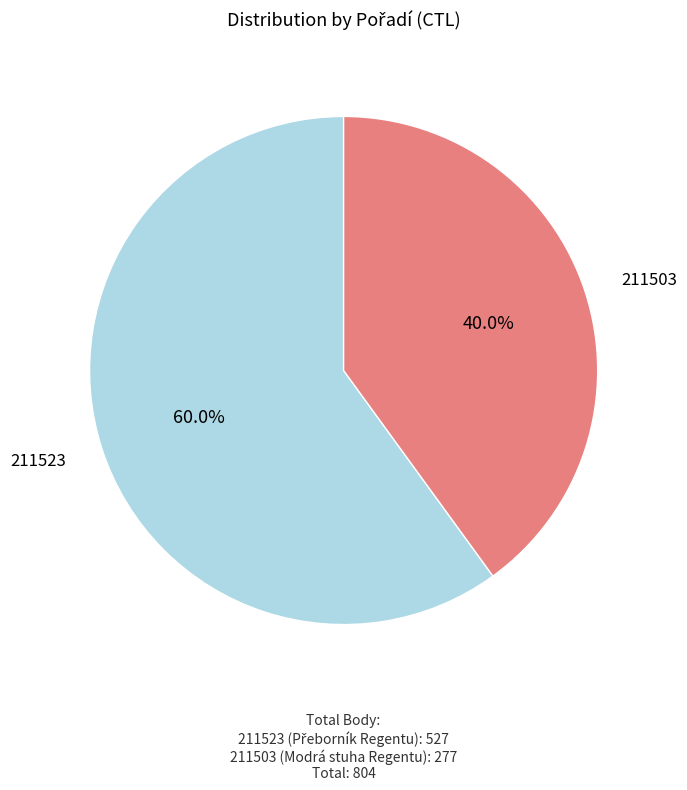

What is the largest slice in the pie chart?

211523